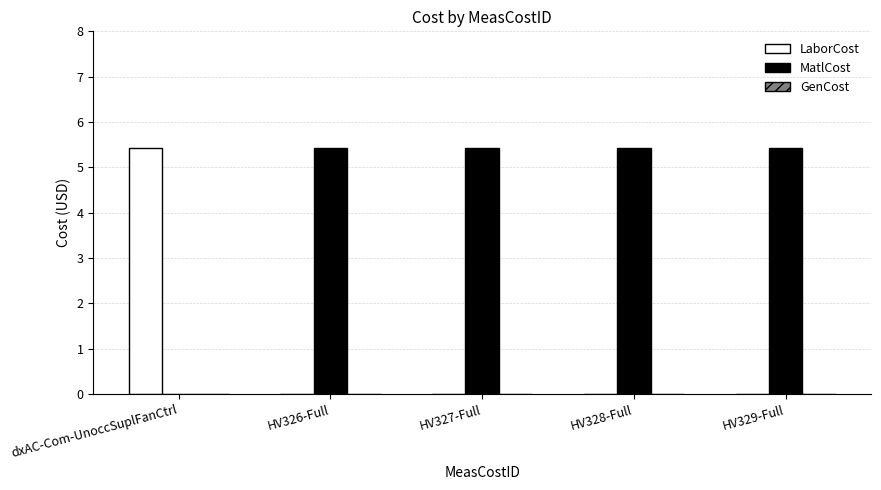

What is the sum of the LaborCost values at HV329-Full and dxAC-Com-UnoccSuplFanCtrl?

5.4